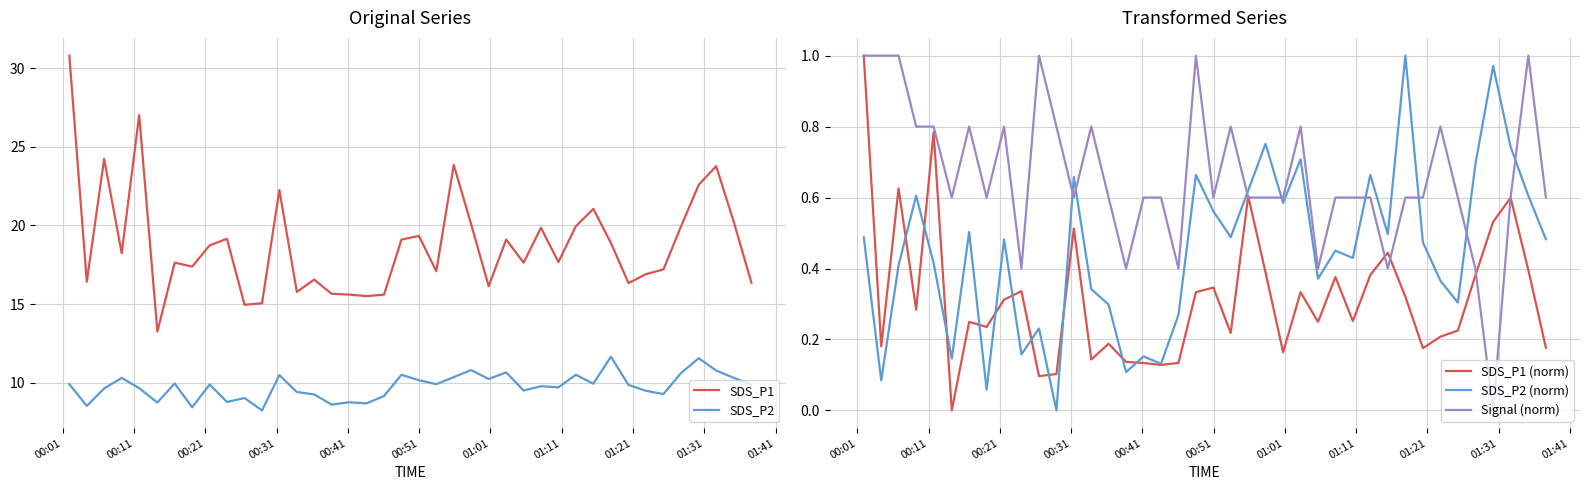

What is the minimum value for SDS_P1?

13.2